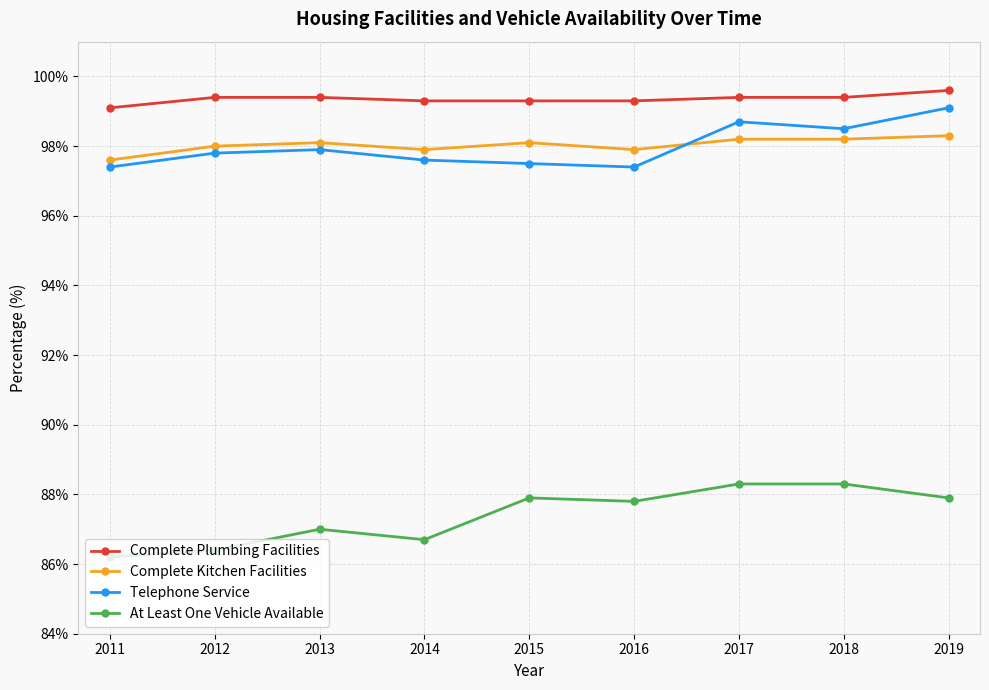

What is the approximate value of At Least One Vehicle Available at 2013?

87.0